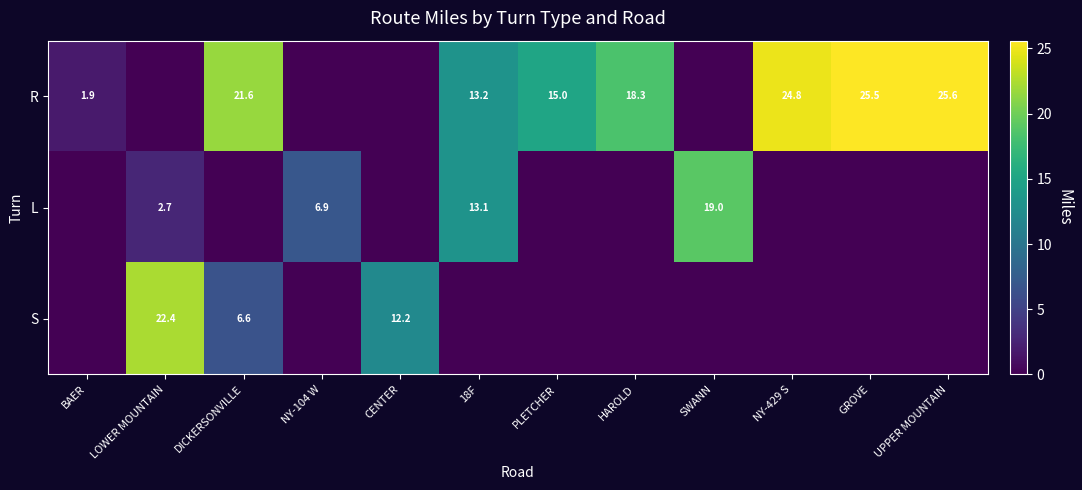

What is the difference between the highest and lowest values at LOWER MOUNTAIN?

22.4